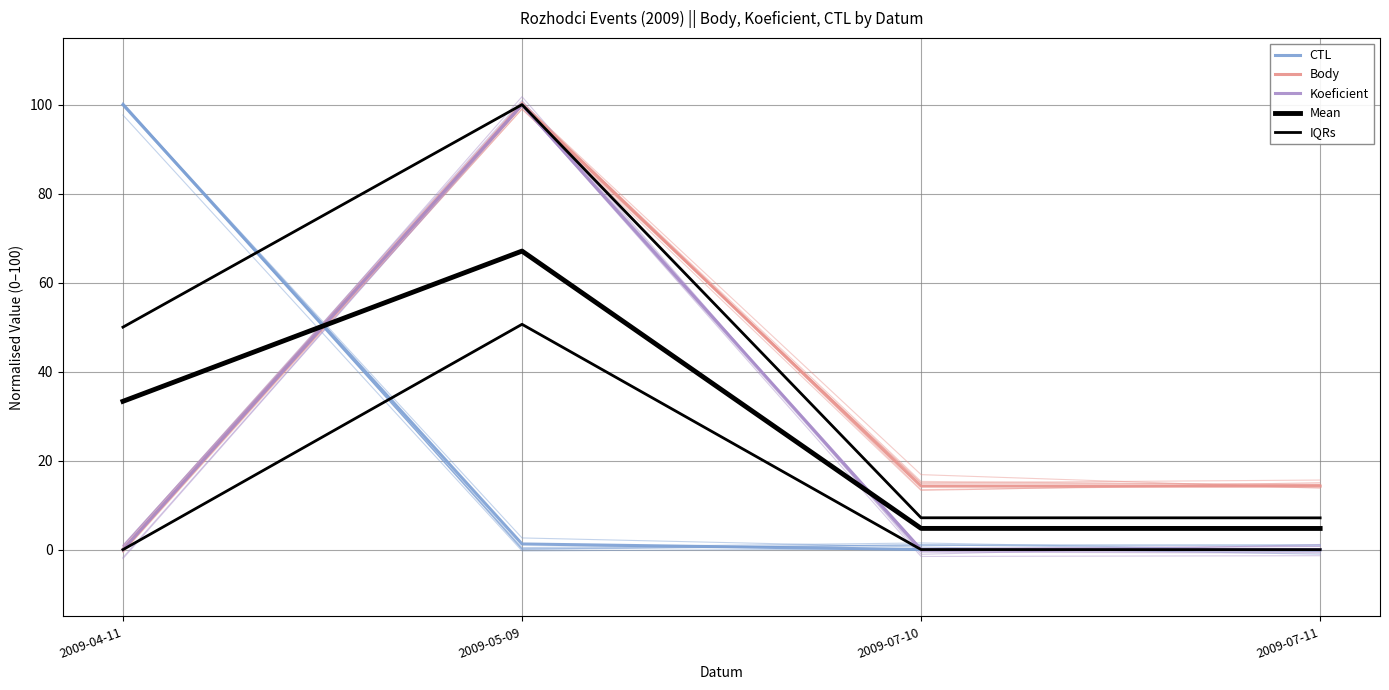

True or false: CTL has a value of 1.3 at 2009-05-09.

True